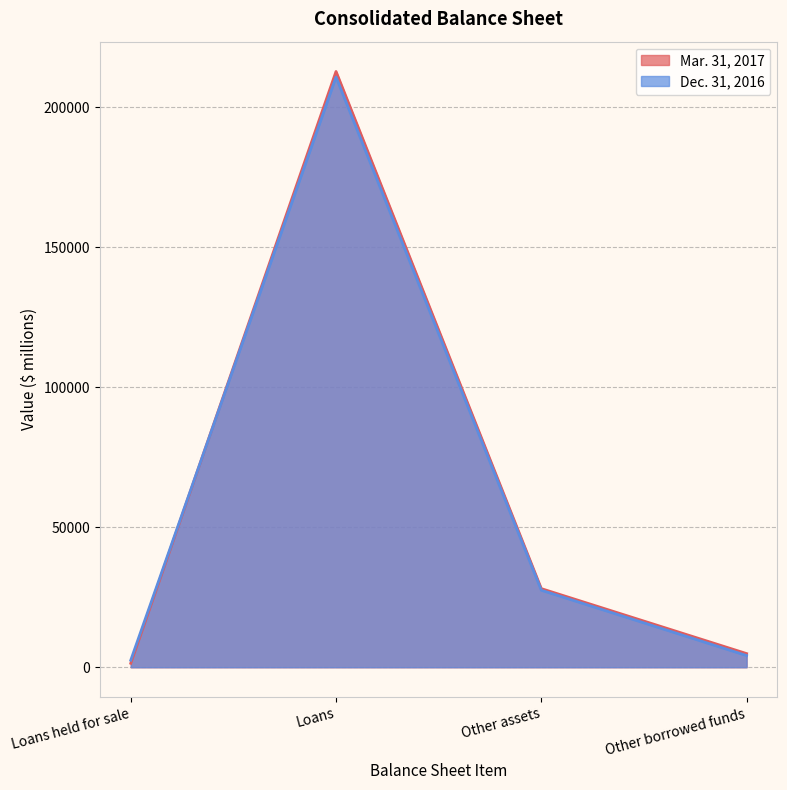

The Dec. 31, 2016 series shows 2504 at Loans held for sale. True or false?

True